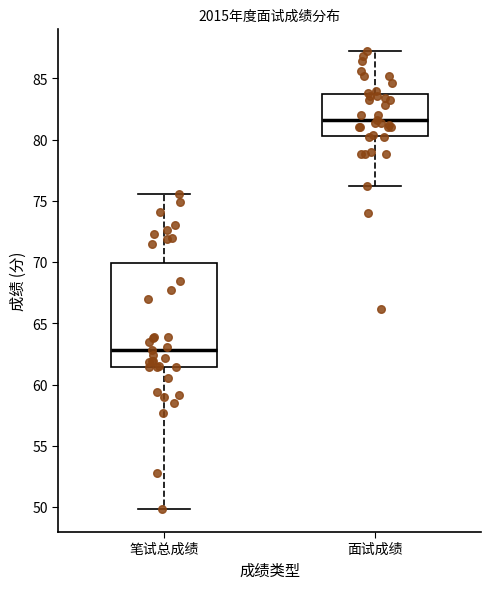

Which box's median line is the lowest?

笔试总成绩